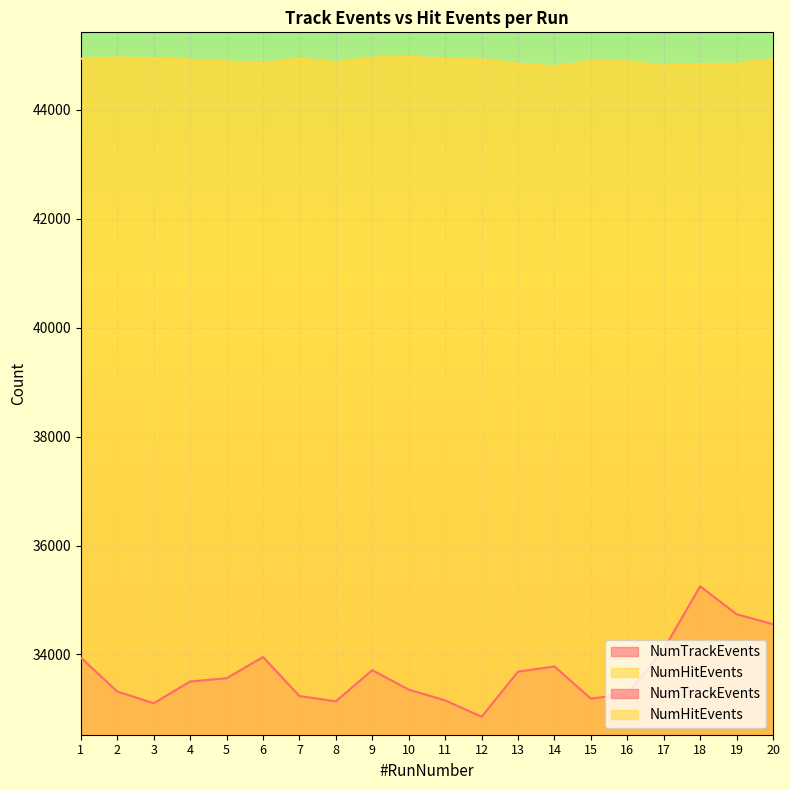

Is it true that NumTrackEvents equals 55933 at 12?

False